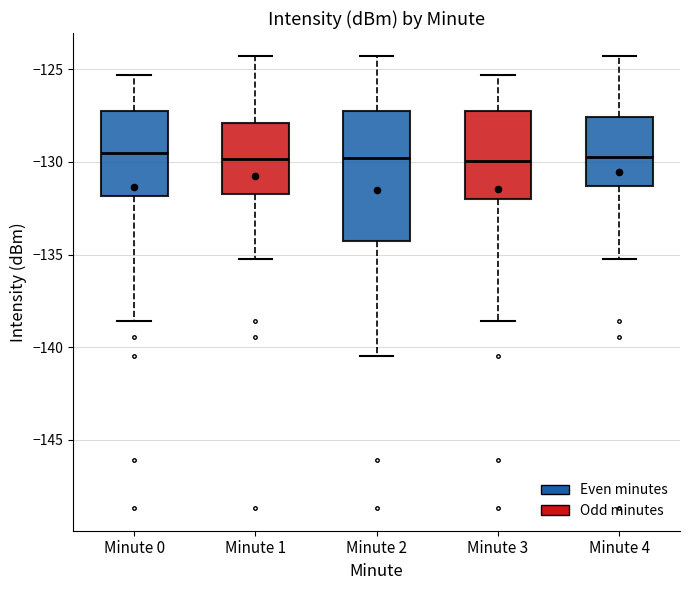

Reading left to right, read every box against the y-axis: the position of its median line, the range the box covers, and the ends of its whiskers. The values are not printed on the chart, so give them approximately, as read against the axis.

Minute 0: median -129.5, box -132.0 to -127.5, whiskers -138.5 to -125.5
Minute 1: median -130.0, box -131.5 to -128.0, whiskers -135.5 to -124.5
Minute 2: median -130.0, box -134.5 to -127.5, whiskers -140.5 to -124.5
Minute 3: median -130.0, box -132.0 to -127.5, whiskers -138.5 to -125.5
Minute 4: median -129.5, box -131.5 to -127.5, whiskers -135.5 to -124.5